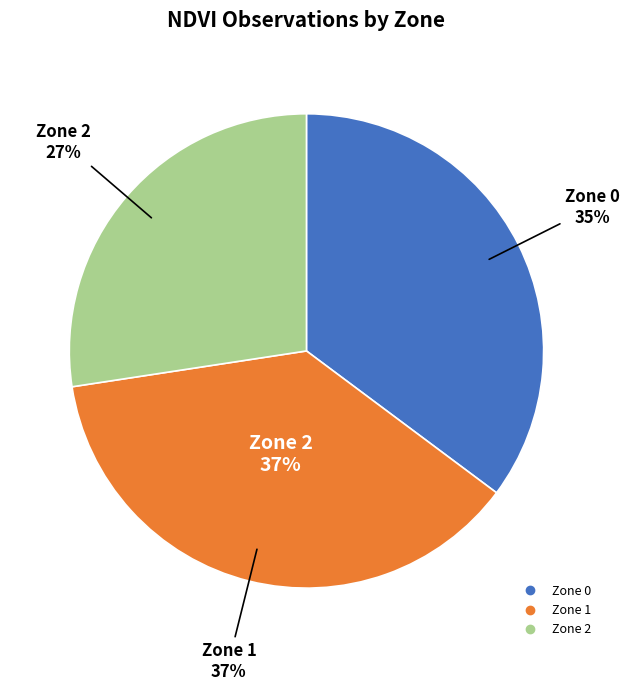

How many segments does this pie chart have?

3